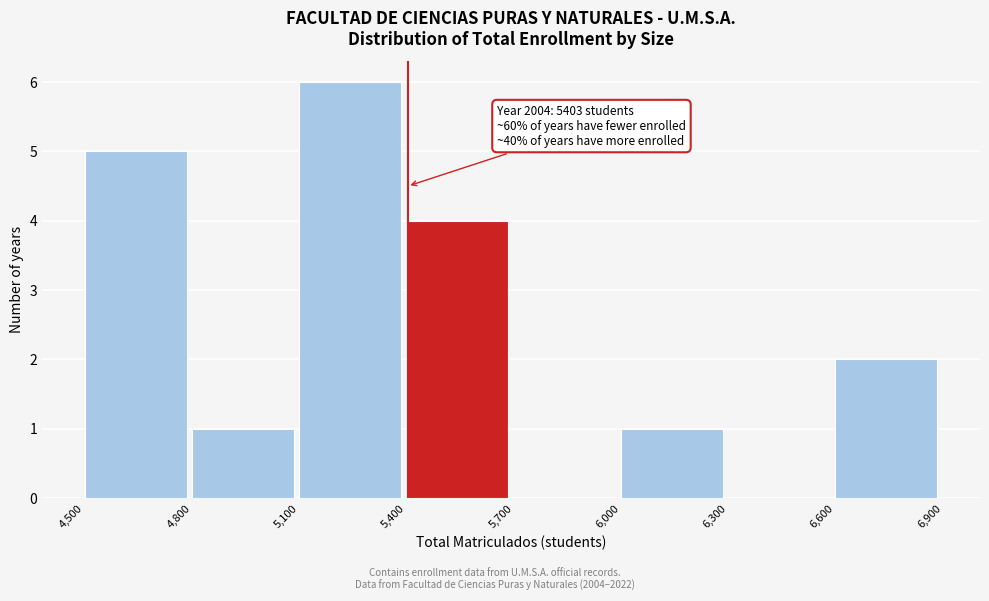

Which range on the x-axis has the tallest bar?

5,100 to 5,400